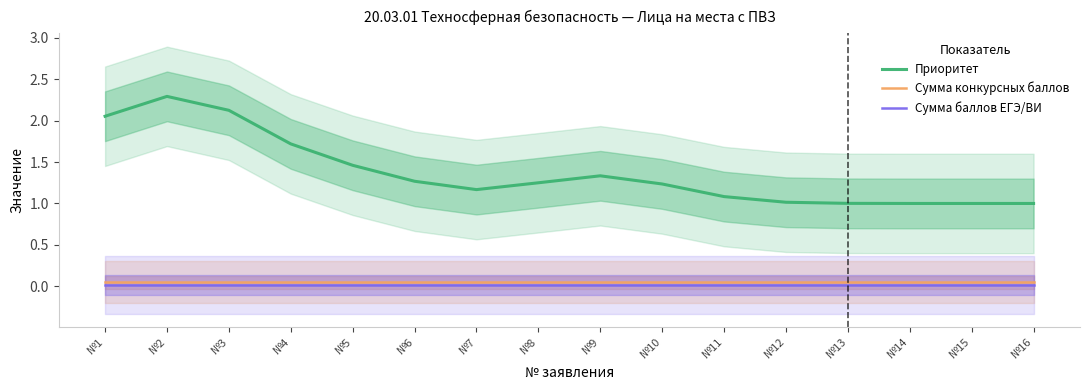

Rank the categories by Сумма баллов ЕГЭ/ВИ value from lowest to highest.

№1, №2, №3, №4, №5, №6, №7, №8, №9, №10, №11, №12, №13, №14, №15, №16